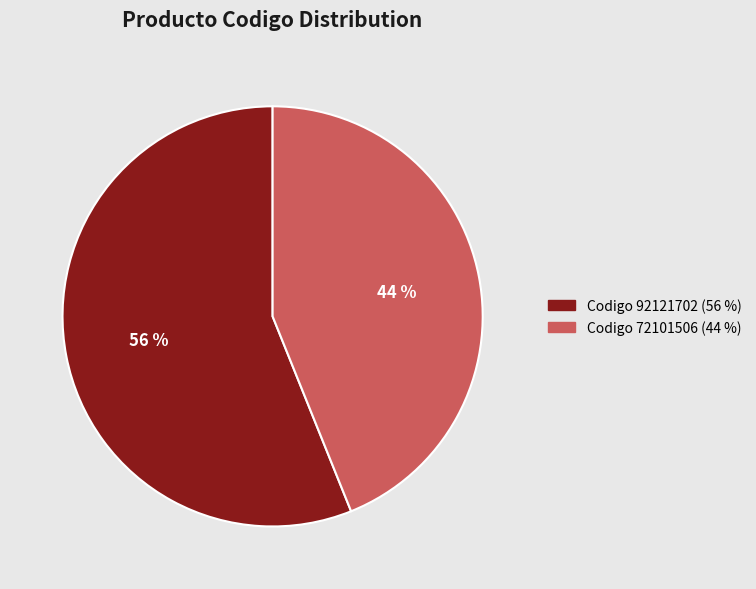

How many segments does this pie chart have?

2